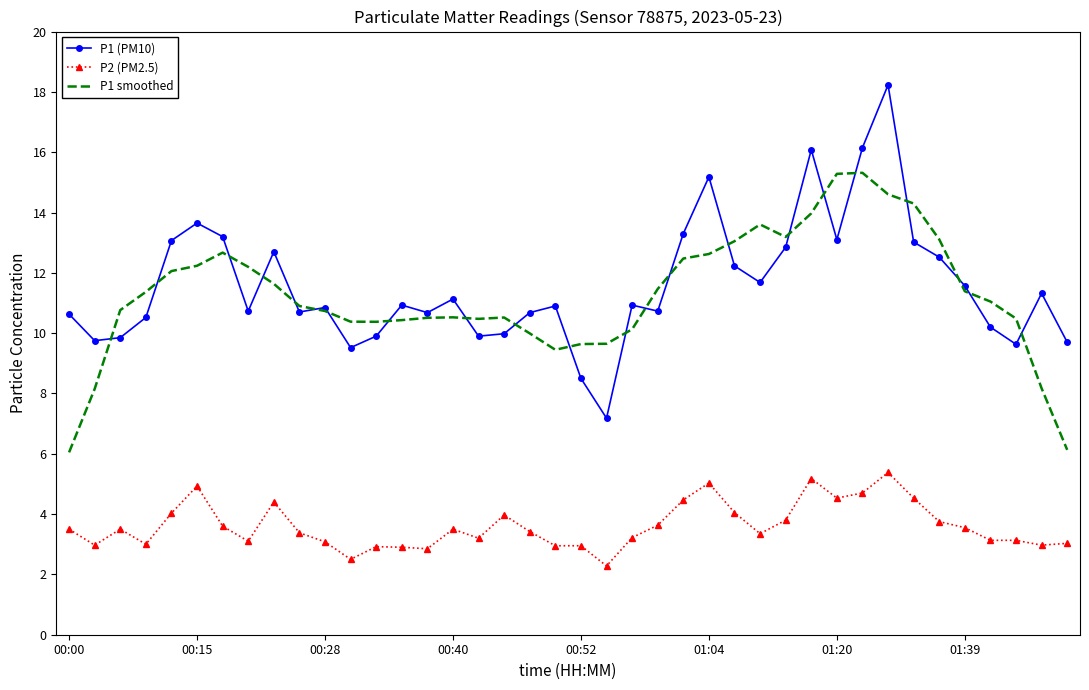

Which series has the largest range (max minus min)?

P1 (PM10)